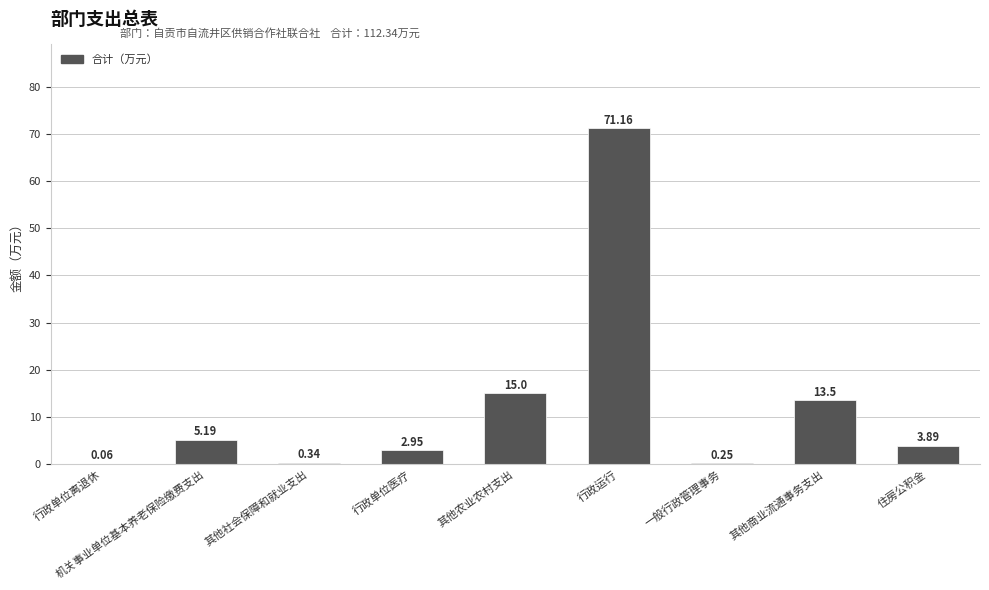

Between 机关事业单位基本养老保险缴费支出 and 一般行政管理事务, which is larger?

机关事业单位基本养老保险缴费支出